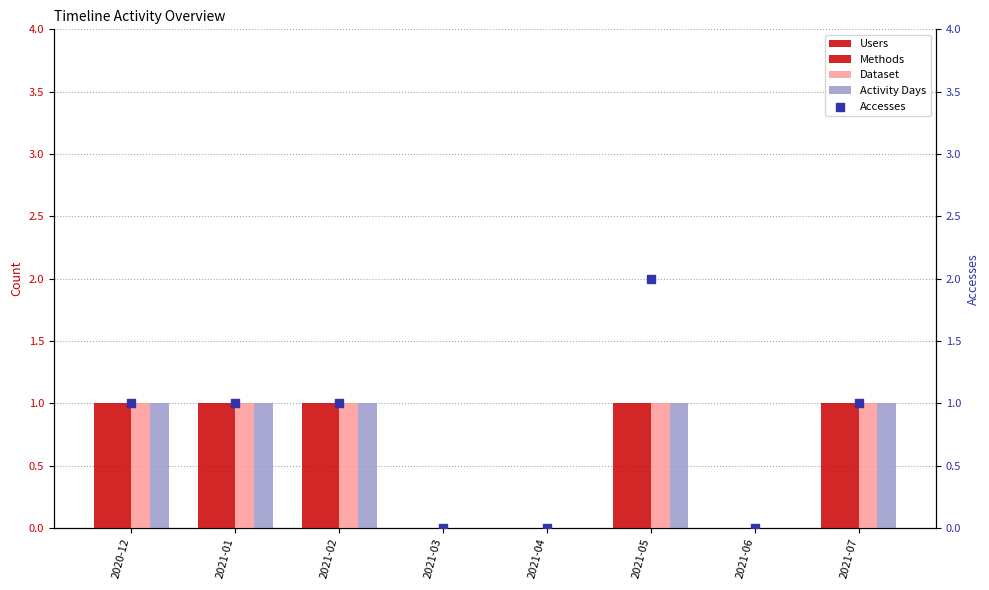

Which series has the widest spread of Y values?

Accesses